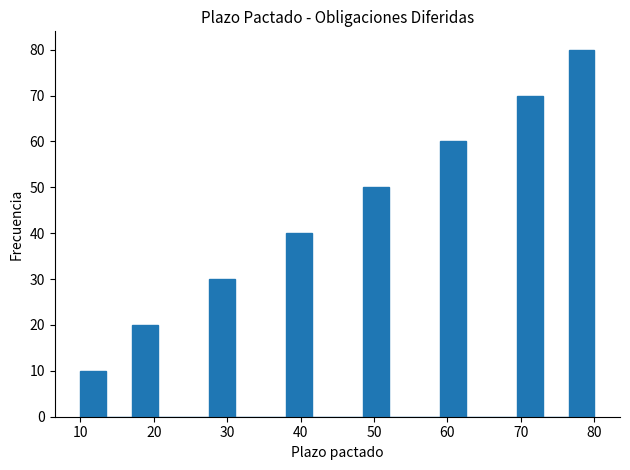

Around what value on the x-axis is the tallest bar? Give the approximate position of its centre, as read against the axis.

78